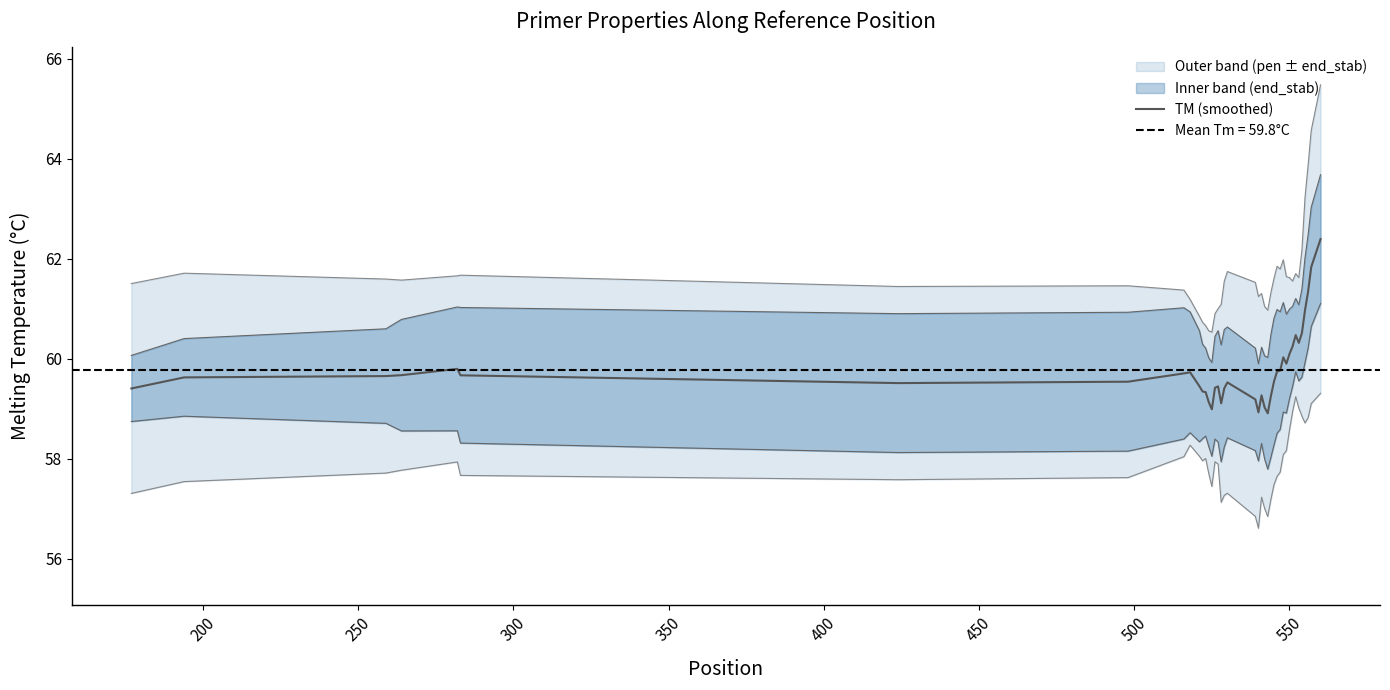

What is the lowest value of the TM (smoothed) series?

58.9